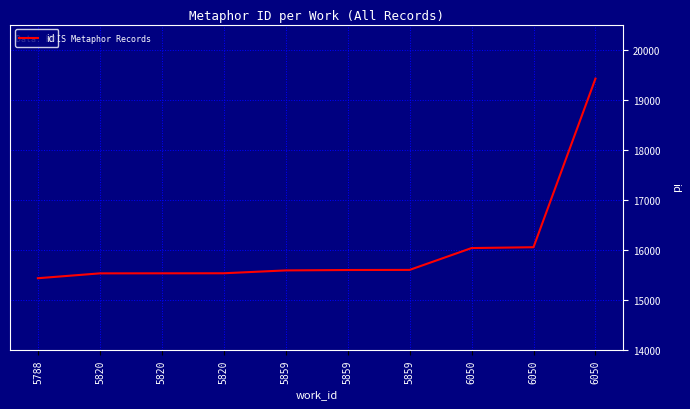

At which category does the chart reach its peak across all series?

6050